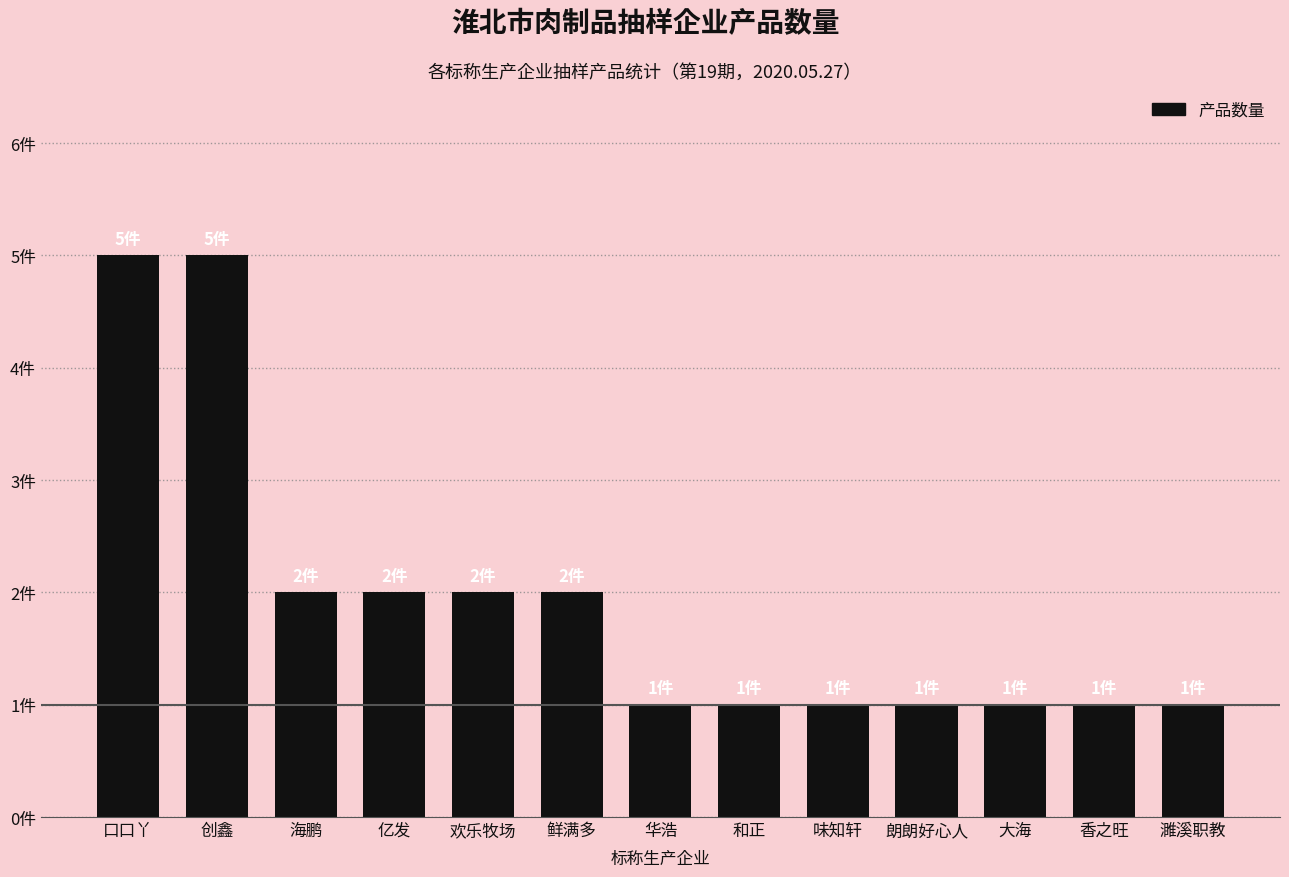

Which label corresponds to the largest value in the chart?

口口丫